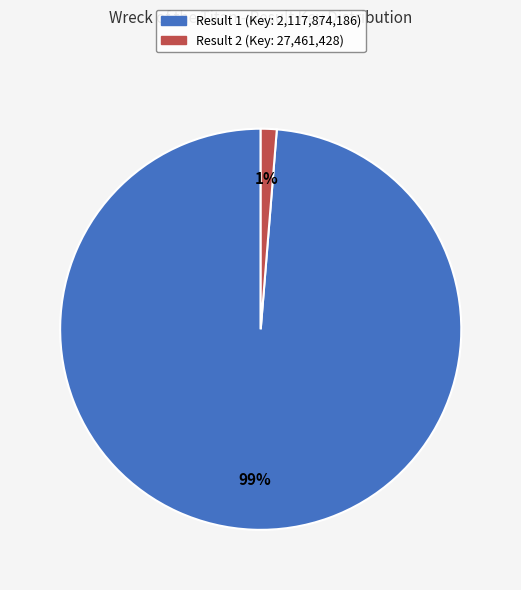

Which has a higher value, Result 2 or Result 1?

Result 1